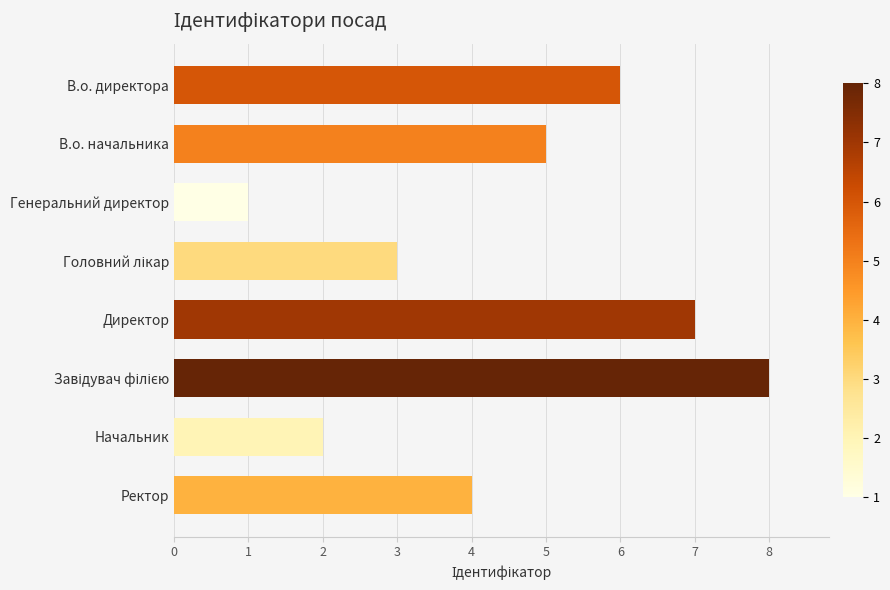

Between Генеральний директор and Начальник, which is larger?

Начальник